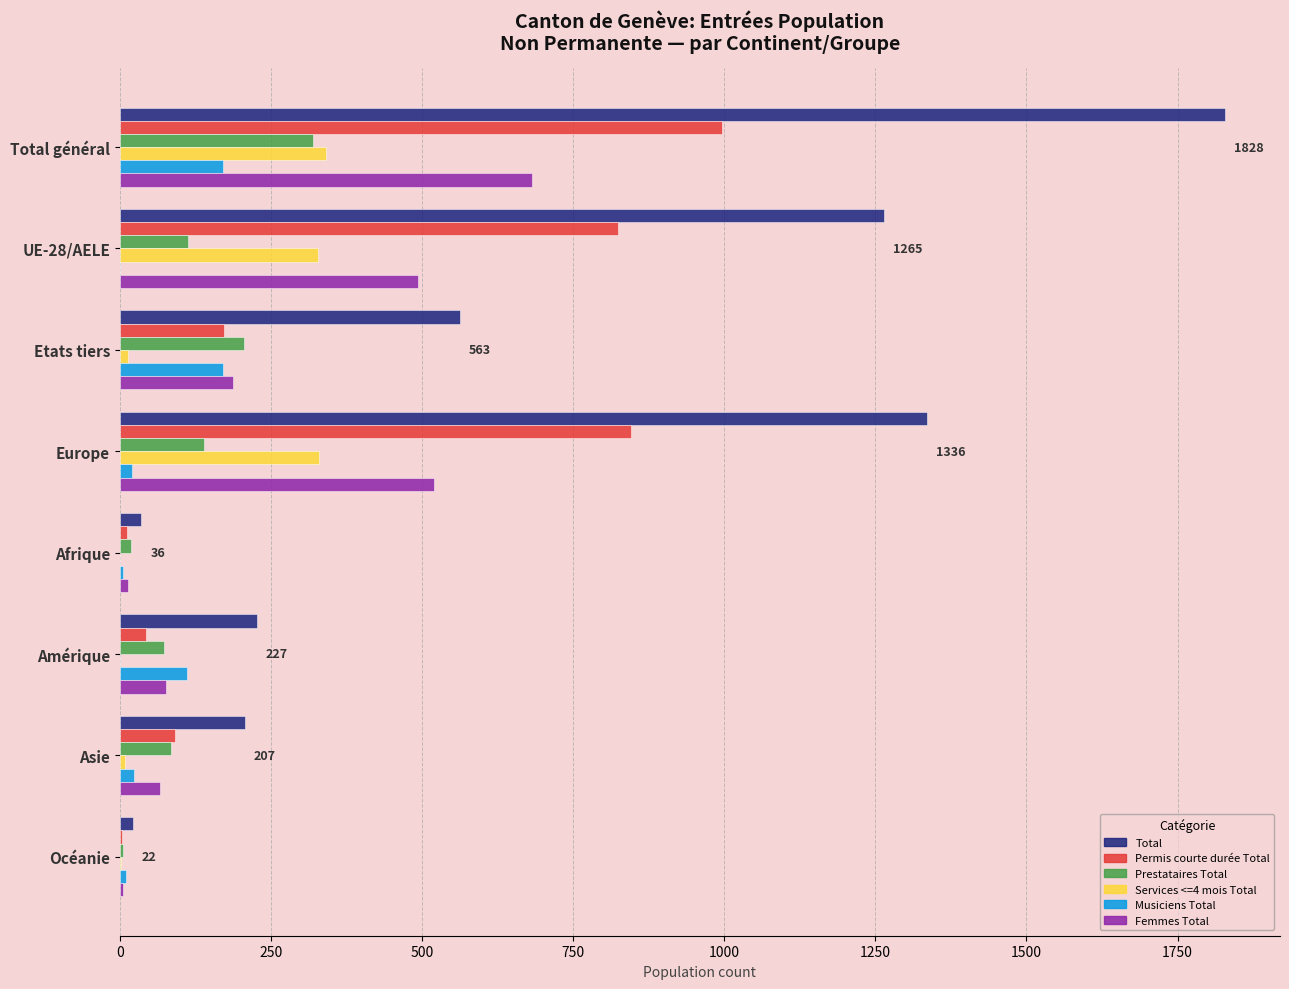

True or false: Femmes Total has a value of 186 at Total général.

False